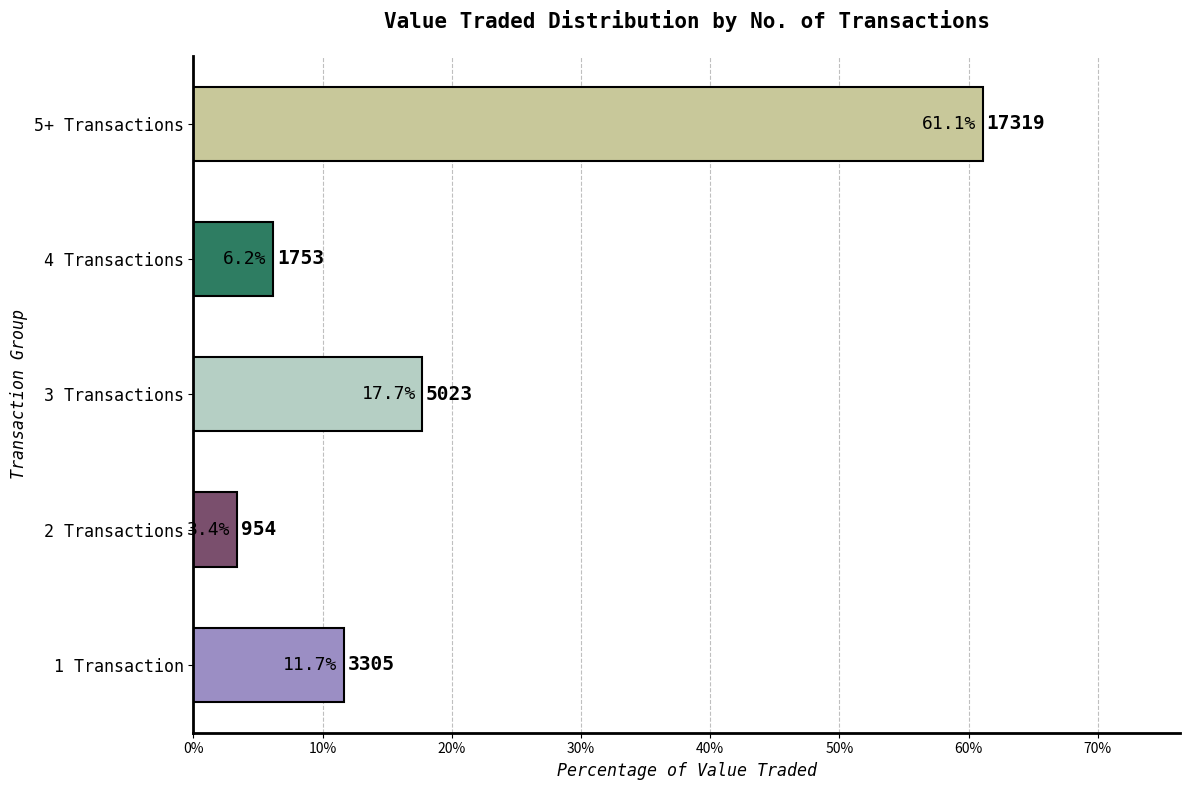

How many series are shown in this chart?

1